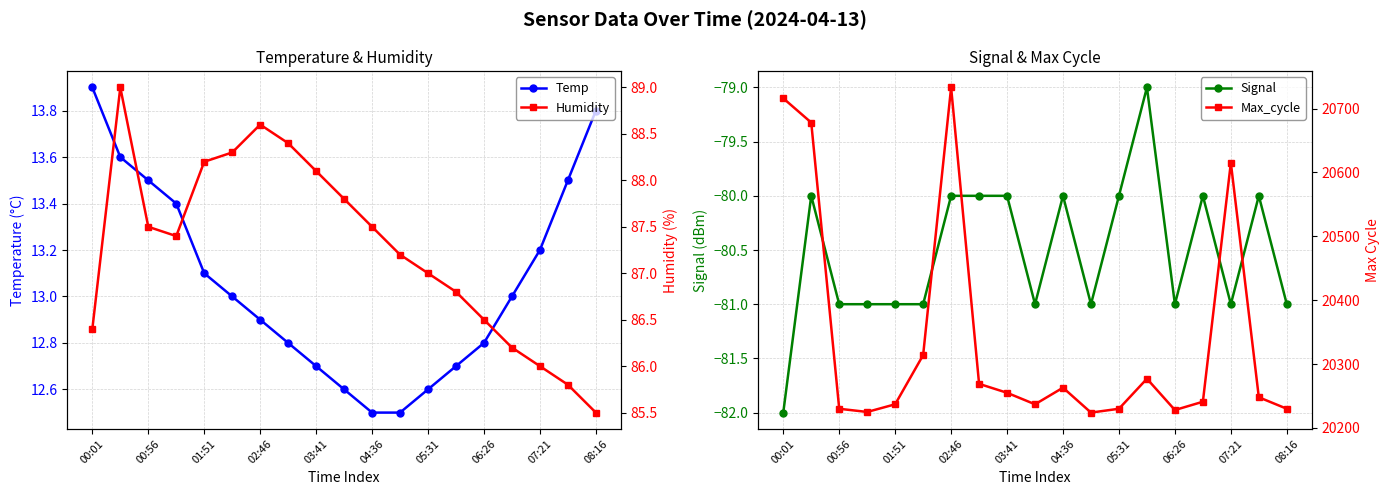

True or false: Temp has more than 2 interior local peaks.

False